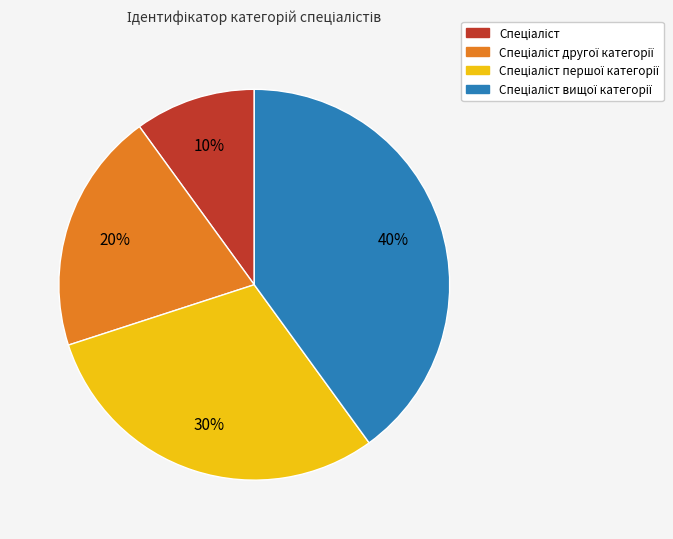

To the nearest percent, what is the difference between the largest and smallest slice percentages?

30%